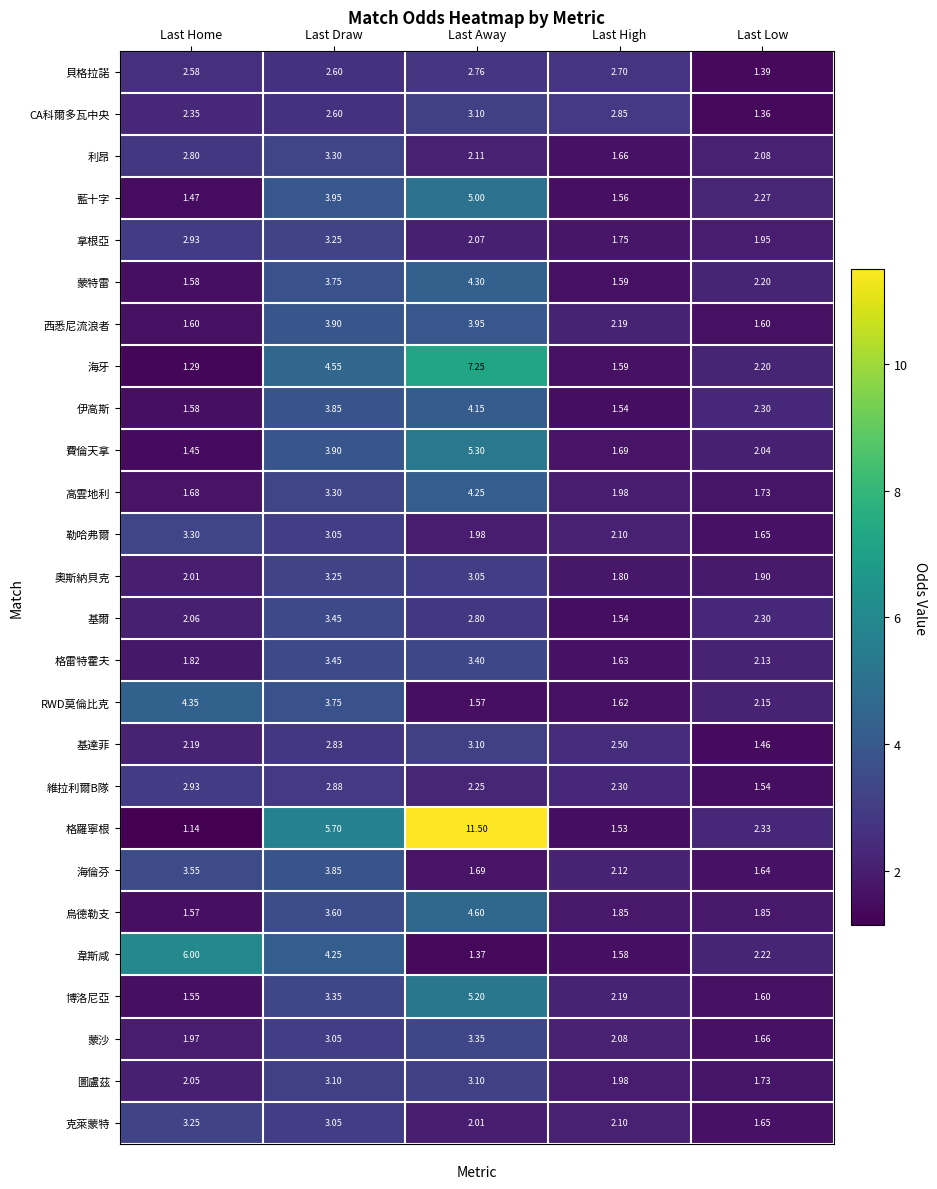

Between Last Draw and Last Low, which series saw the biggest shift?

格羅寧根